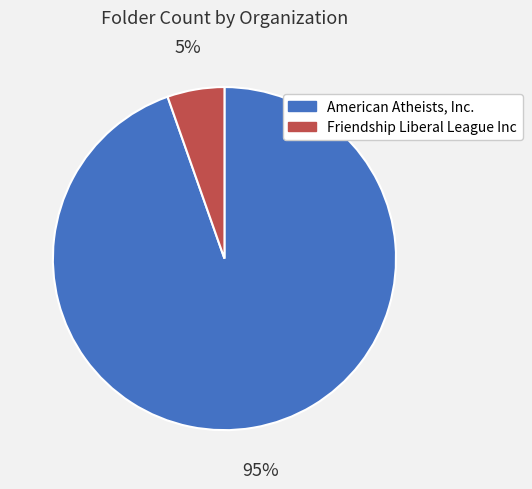

To the nearest percent, what portion does American Atheists, Inc. represent?

95%